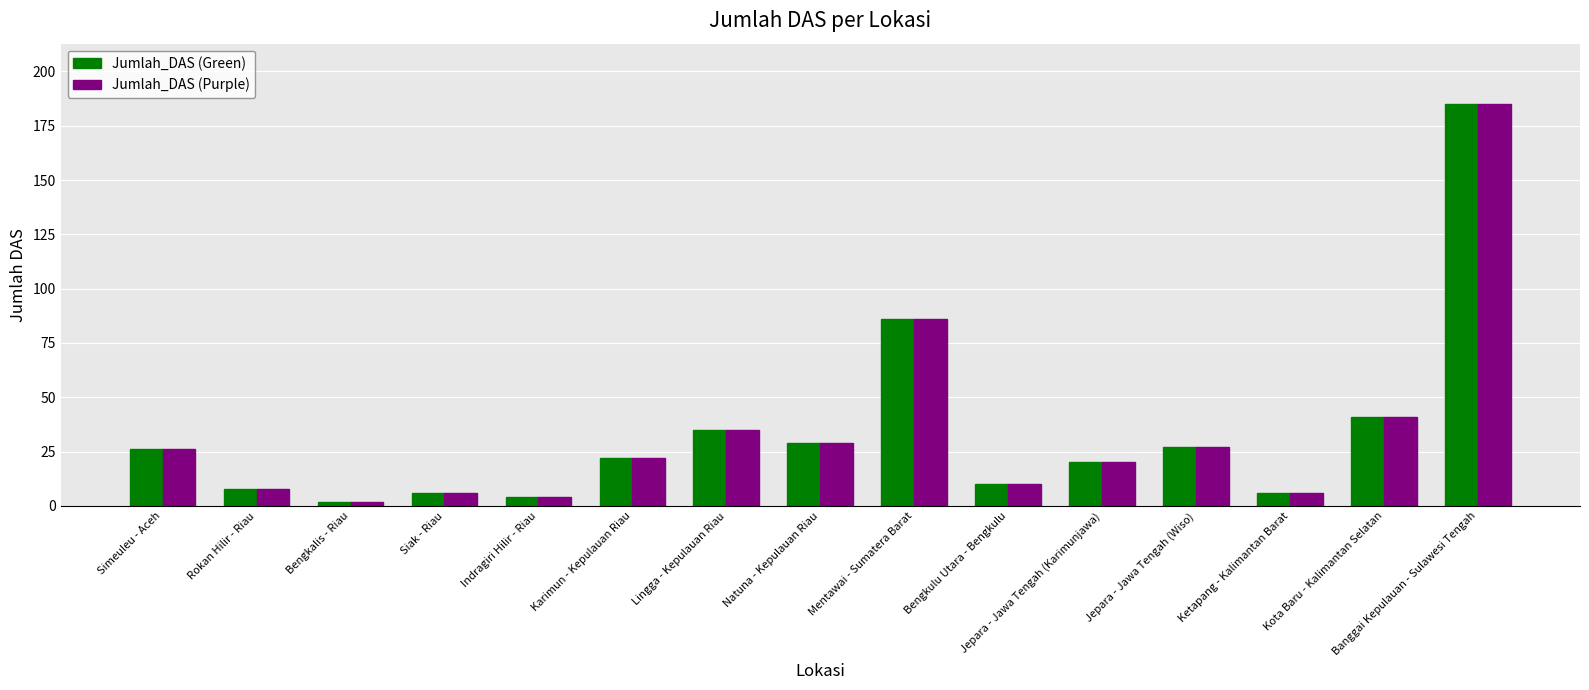

Reading left to right, transcribe all the data shown in this chart.

Jumlah_DAS (Green): 26	8	2	6	4	22	35	29	86	10	20	27	6	41	185
Jumlah_DAS (Purple): 26	8	2	6	4	22	35	29	86	10	20	27	6	41	185